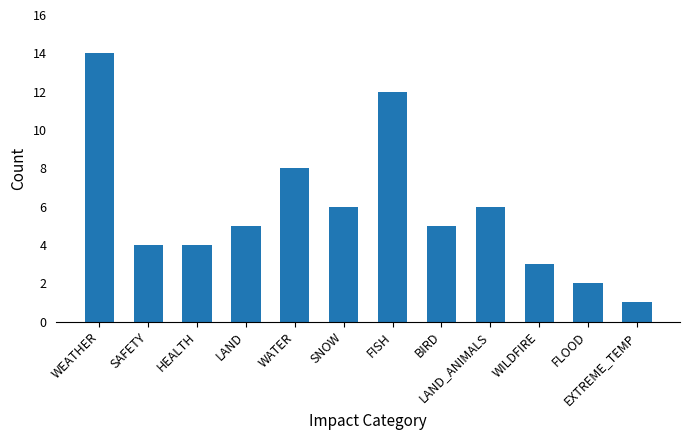

What is the difference between the values at HEALTH and BIRD?

1